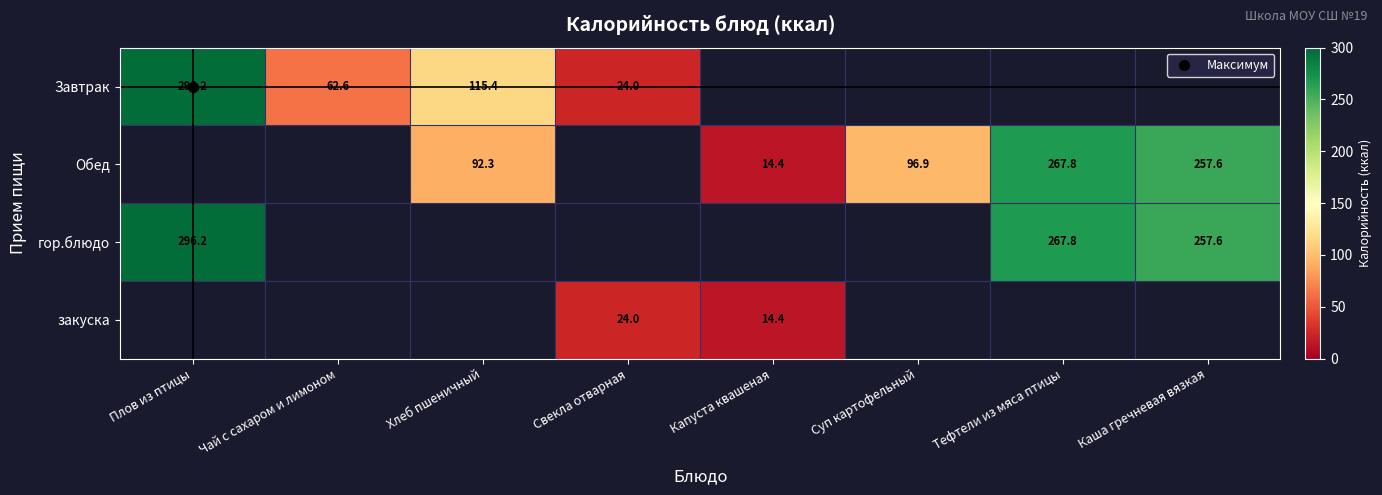

Is the value of гор.блюдо at Тефтели из мяса птицы greater than the value of Завтрак at Свекла отварная?

Yes